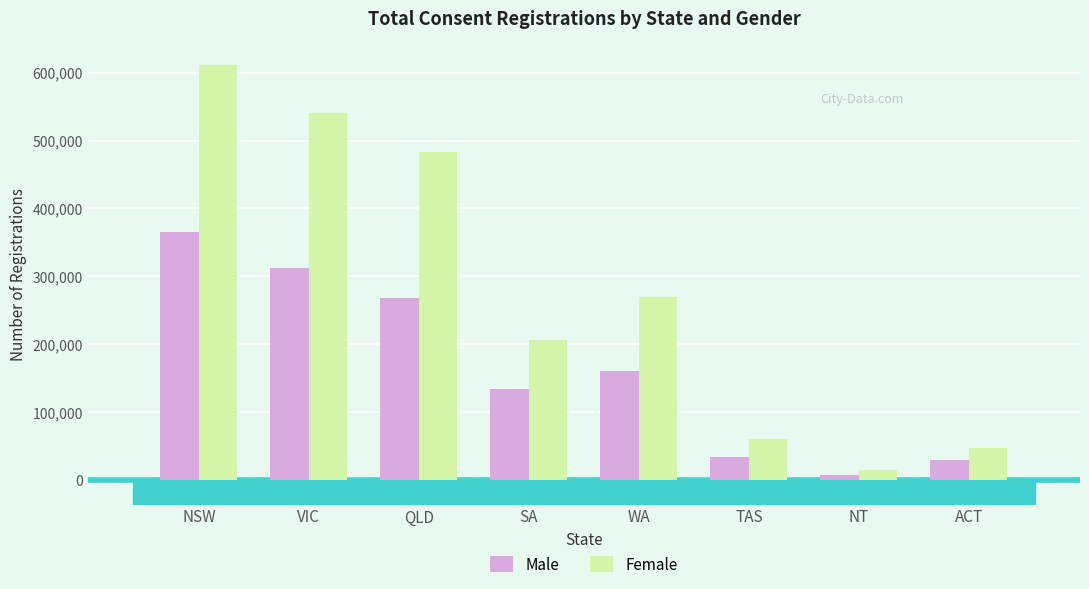

How many data points does each series have?

8